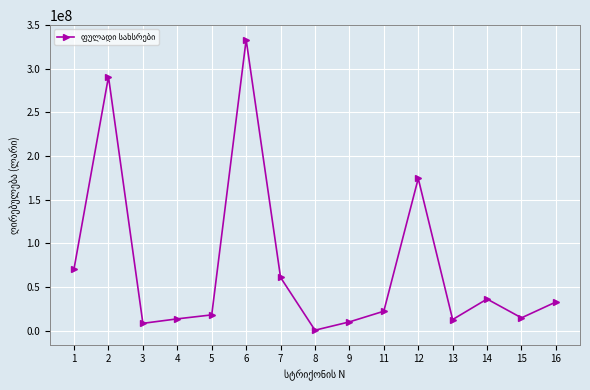

The value at 4 is 13390448.5. True or false?

True